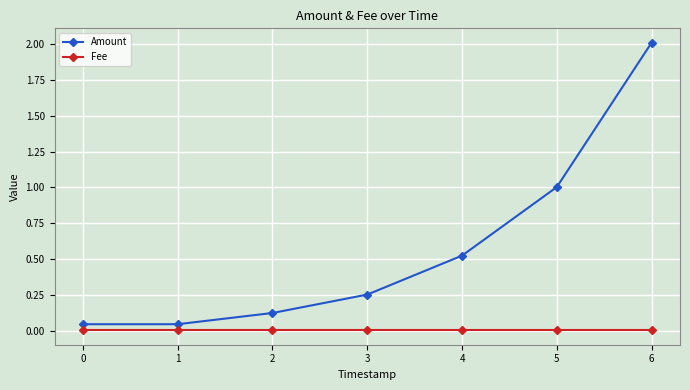

At which label does Amount reach its peak?

6